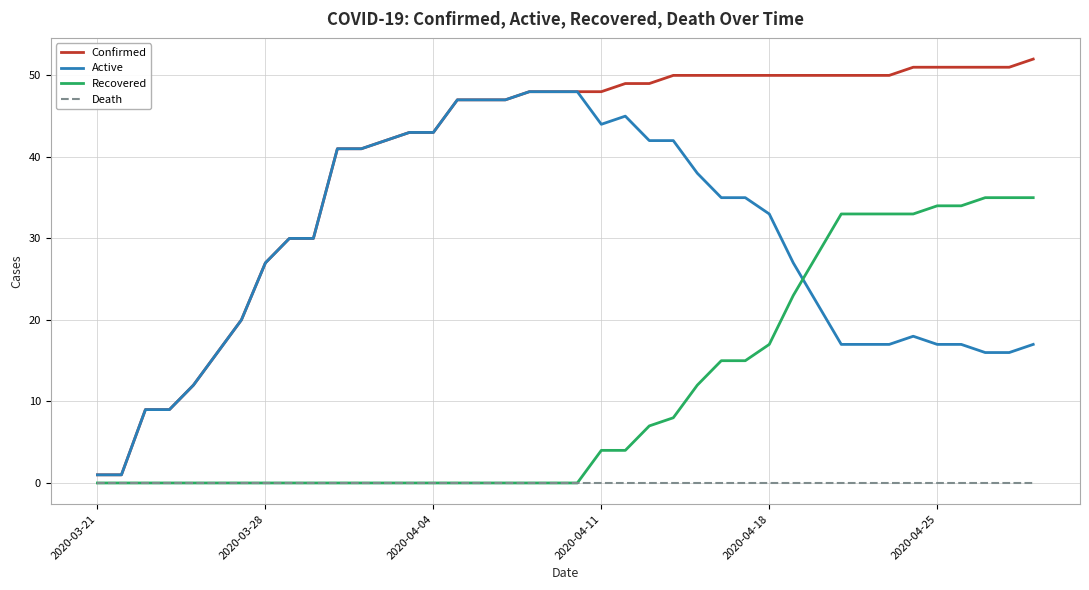

Reading left to right, what are all the values shown in this chart?

Confirmed: 1	1	9	9	12	16	20	27	30	30	41	41	42	43	43	47	47	47	48	48	48	48	49	49	50	50	50	50	50	50	50	50	50	50	51	51	51	51	51	52
Active: 1	1	9	9	12	16	20	27	30	30	41	41	42	43	43	47	47	47	48	48	48	44	45	42	42	38	35	35	33	27	22	17	17	17	18	17	17	16	16	17
Recovered: 0	0	0	0	0	0	0	0	0	0	0	0	0	0	0	0	0	0	0	0	0	4	4	7	8	12	15	15	17	23	28	33	33	33	33	34	34	35	35	35
Death: 0	0	0	0	0	0	0	0	0	0	0	0	0	0	0	0	0	0	0	0	0	0	0	0	0	0	0	0	0	0	0	0	0	0	0	0	0	0	0	0